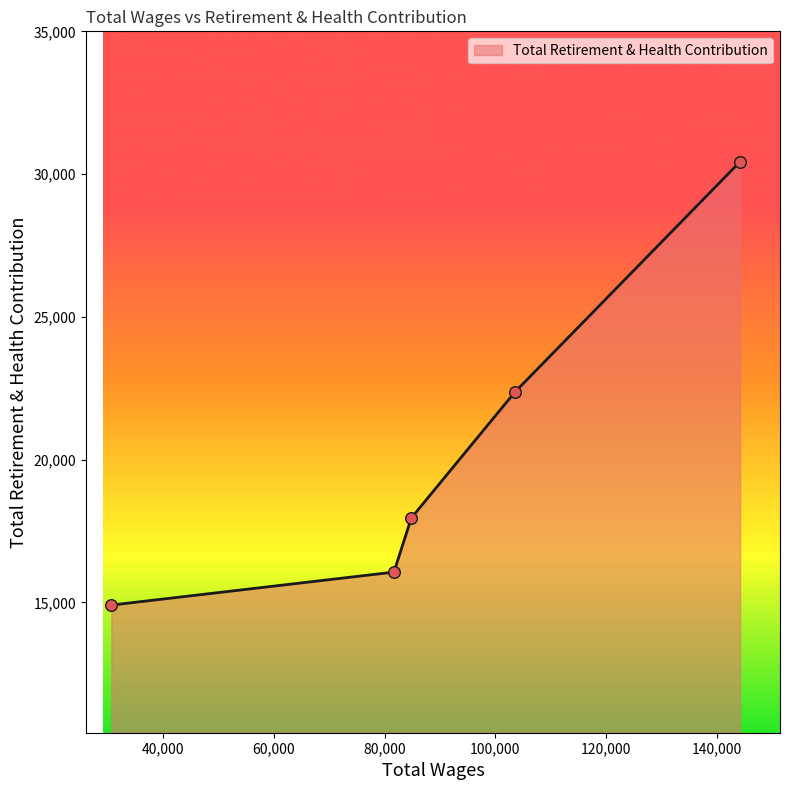

What is the greatest value displayed?

30438